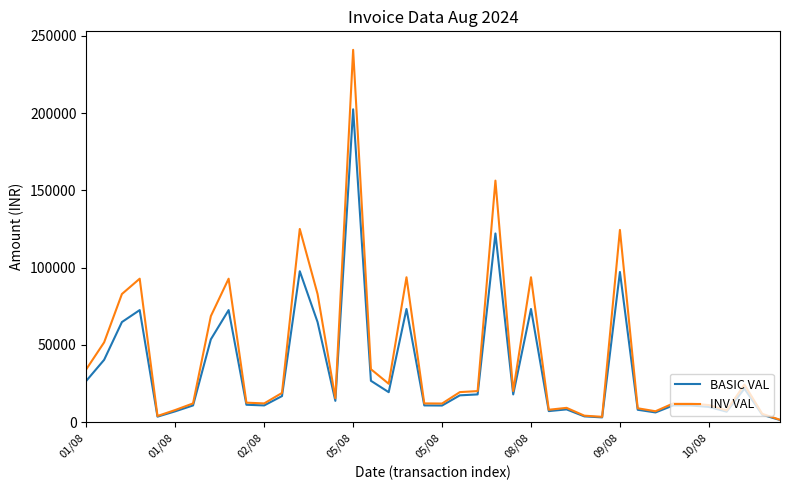

Is this an area chart (filled region under the line)?

No